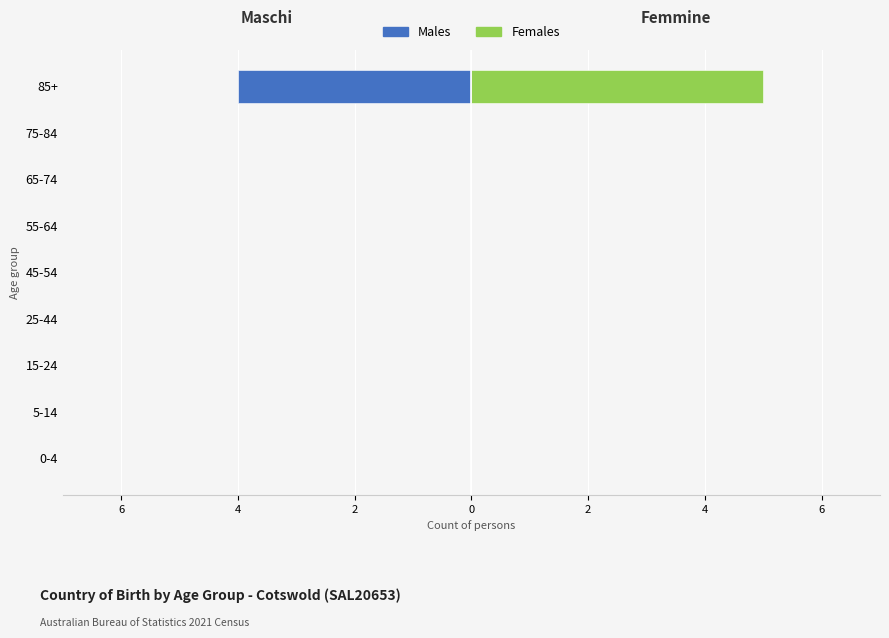

Is the value of Males (Australia) at 25-44 greater than the value of Females (Australia) at 65-74?

No